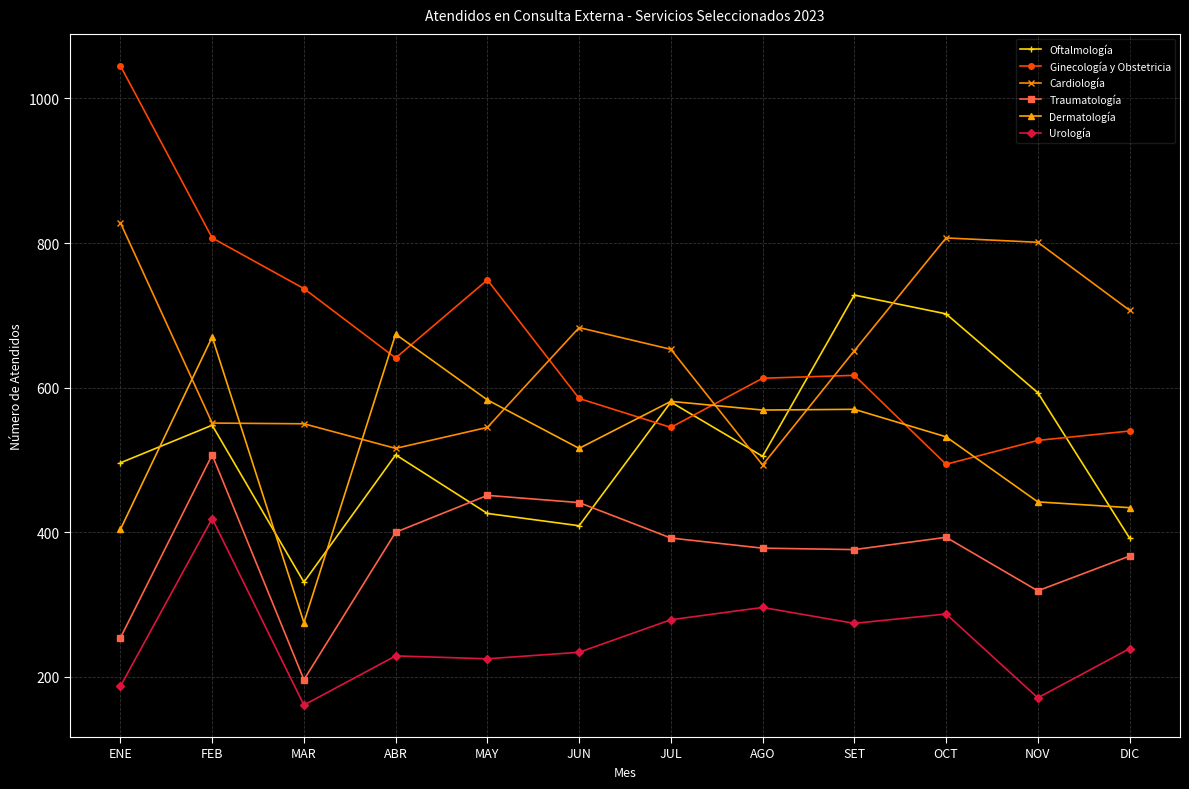

True or false: Dermatología has more than 0 interior local peaks.

True